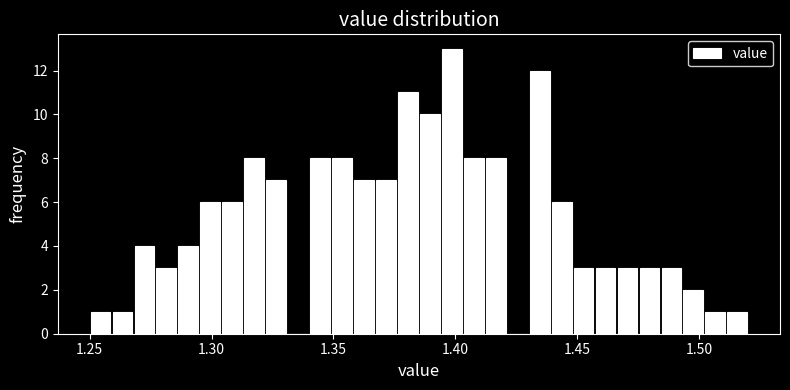

Around what value on the x-axis is the tallest bar? Give the approximate position of its centre, as read against the axis.

1.400